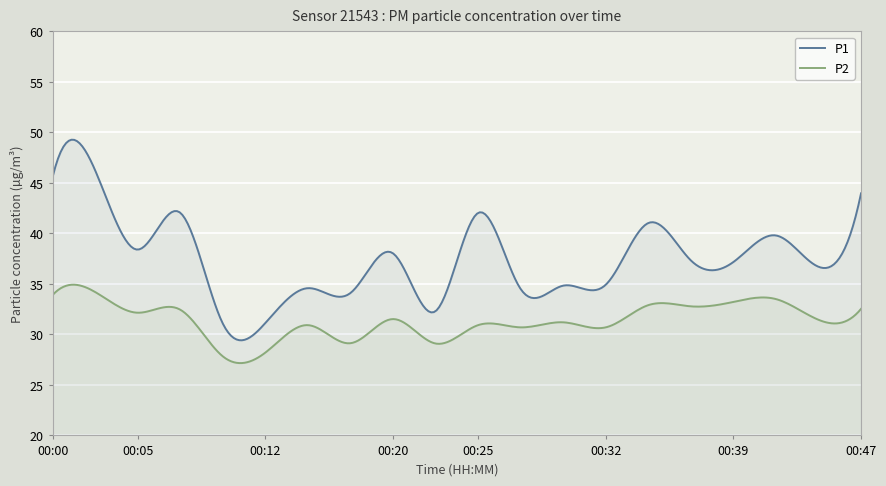

True or false: P1 and P2 intersect in this chart.

False